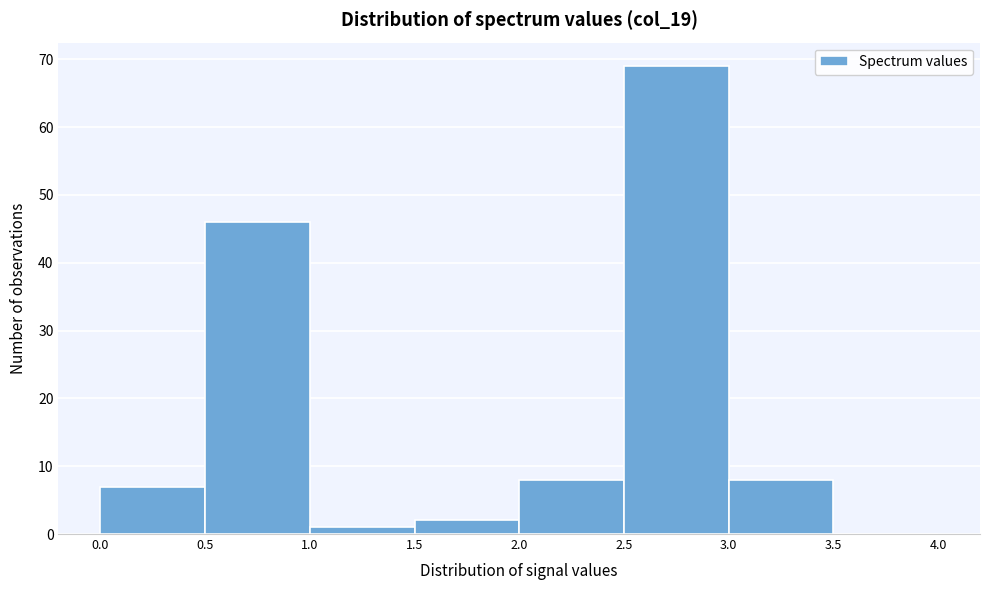

How tall is the bar that spans 1.0 to 1.5 on the x-axis? The values are not printed on the chart, so give them approximately, as read against the axis.

1